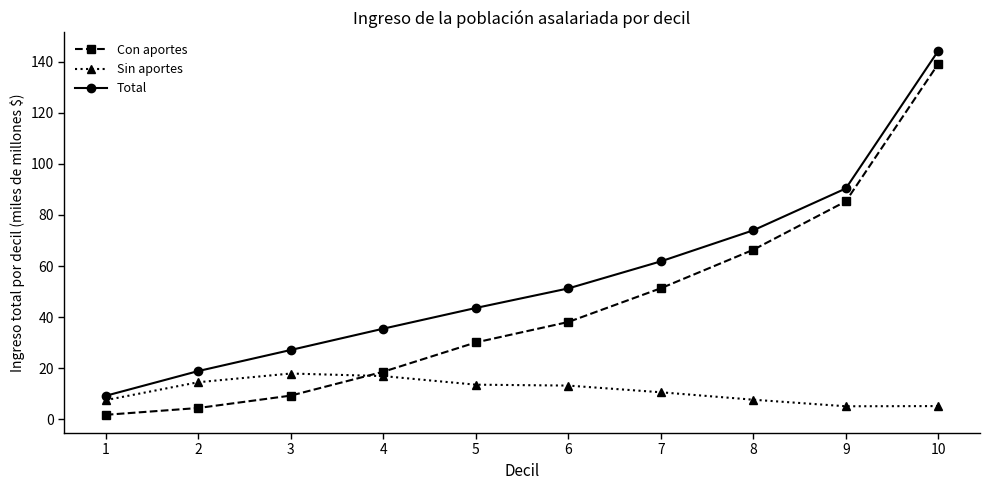

True or false: Con aportes and Total cross at least once.

False